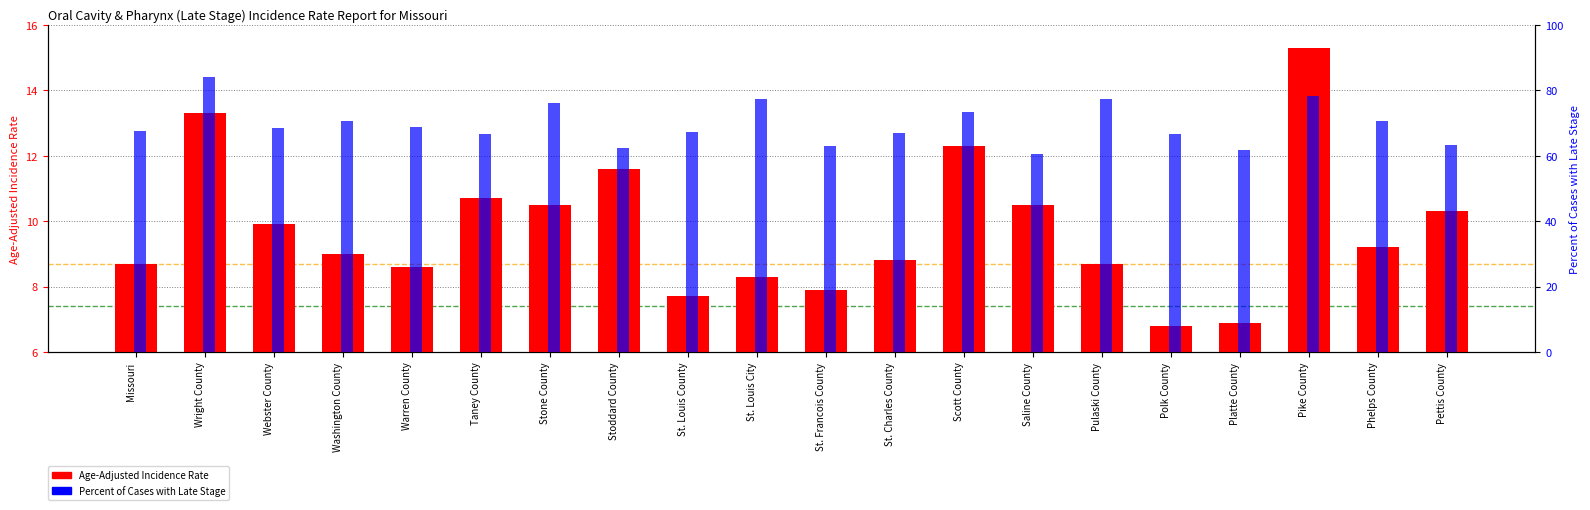

What is the approximate value of Percent Late Stage at Warren County?

68.8